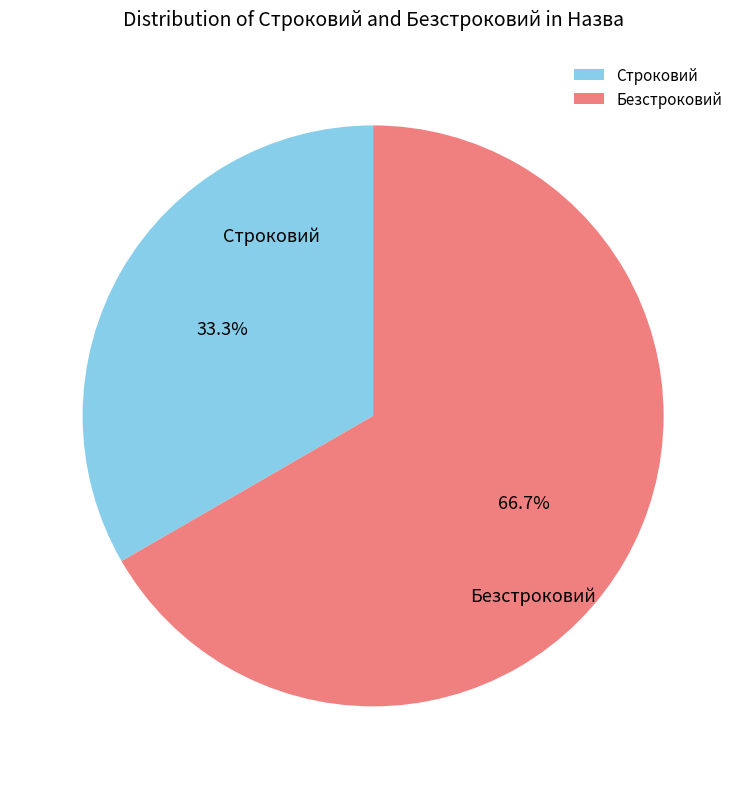

The Безстроковий slice represents 67% of the pie. True or false?

True